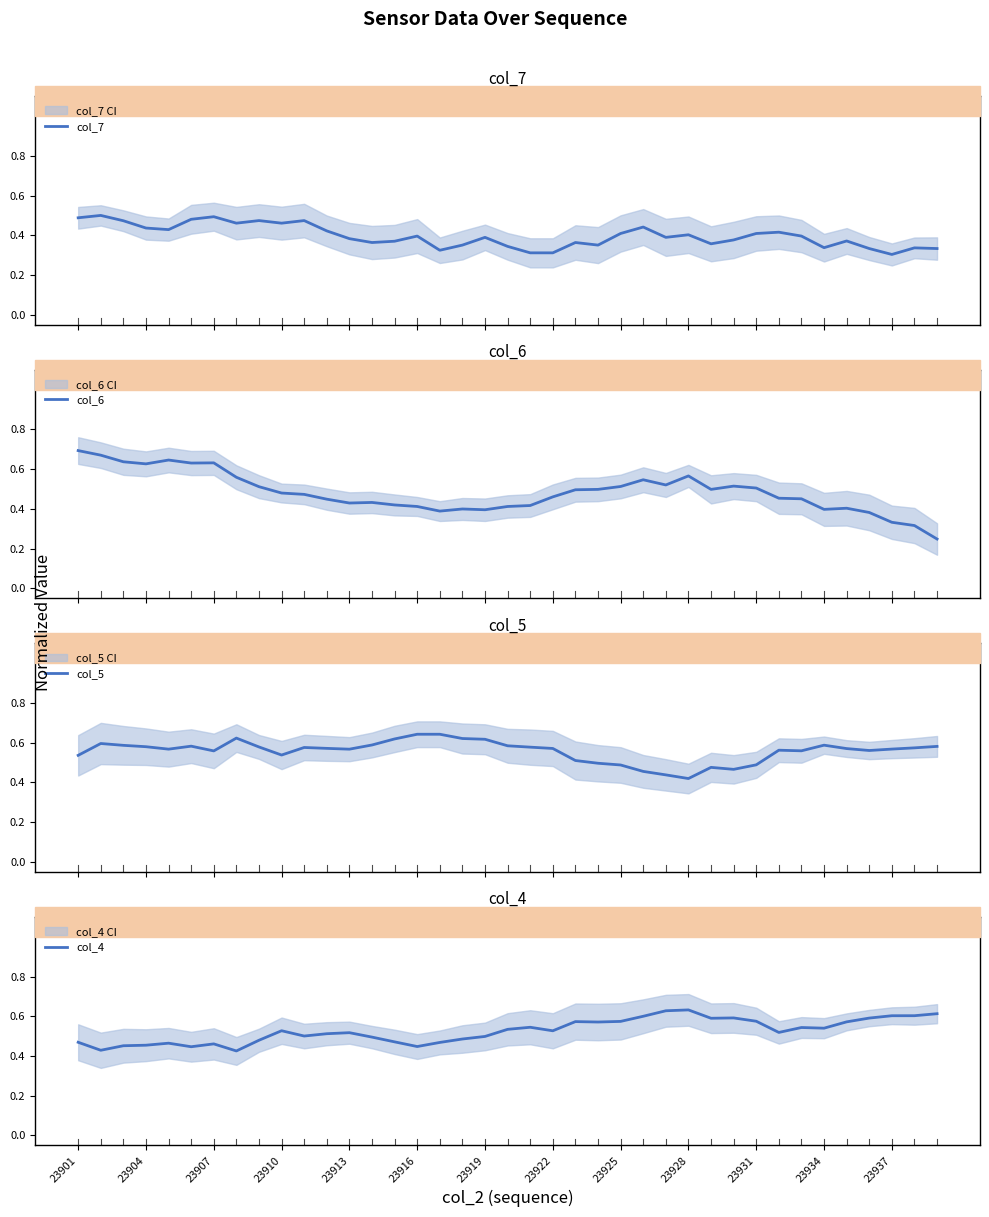

How many lines are shown in the chart?

4